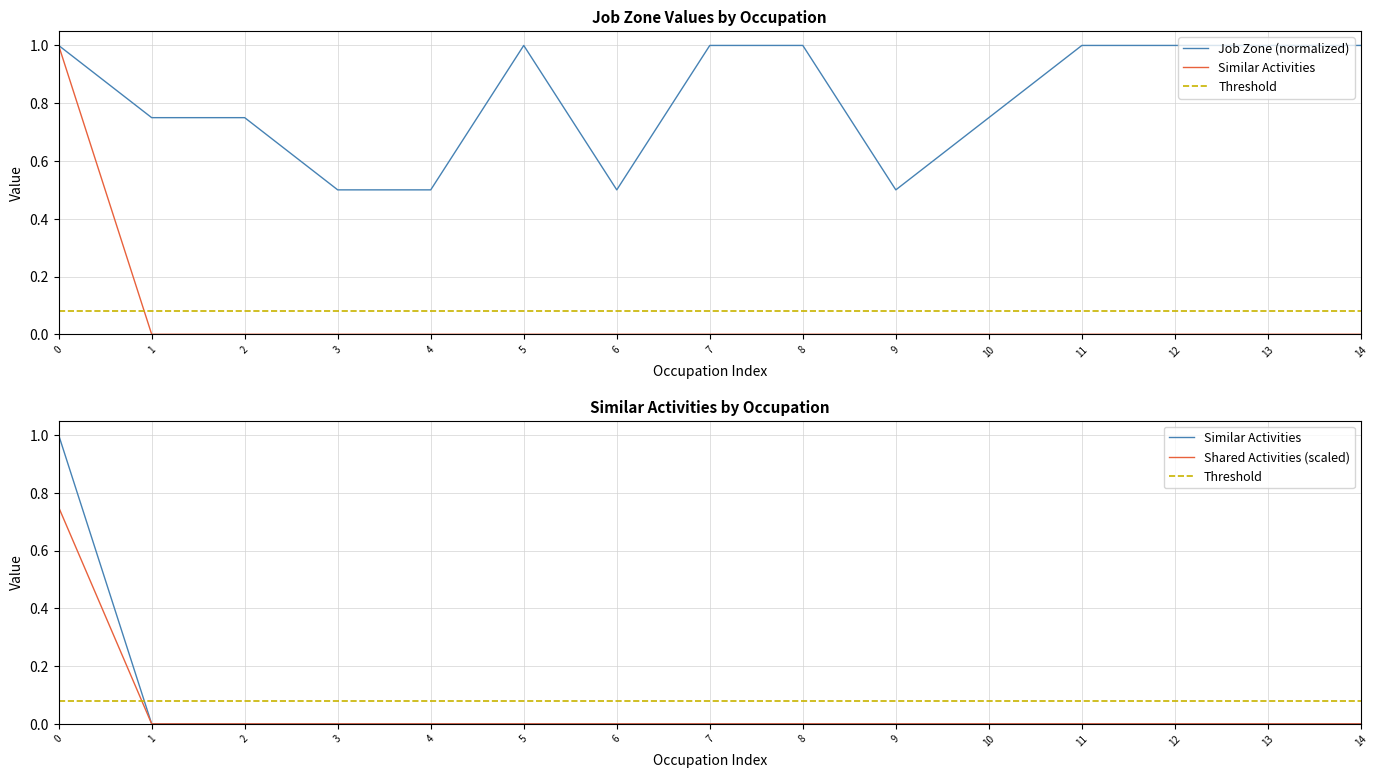

List the series in order of their peak value, lowest first.

Threshold, Shared Activities (scaled), Job Zone (normalized), Similar Activities